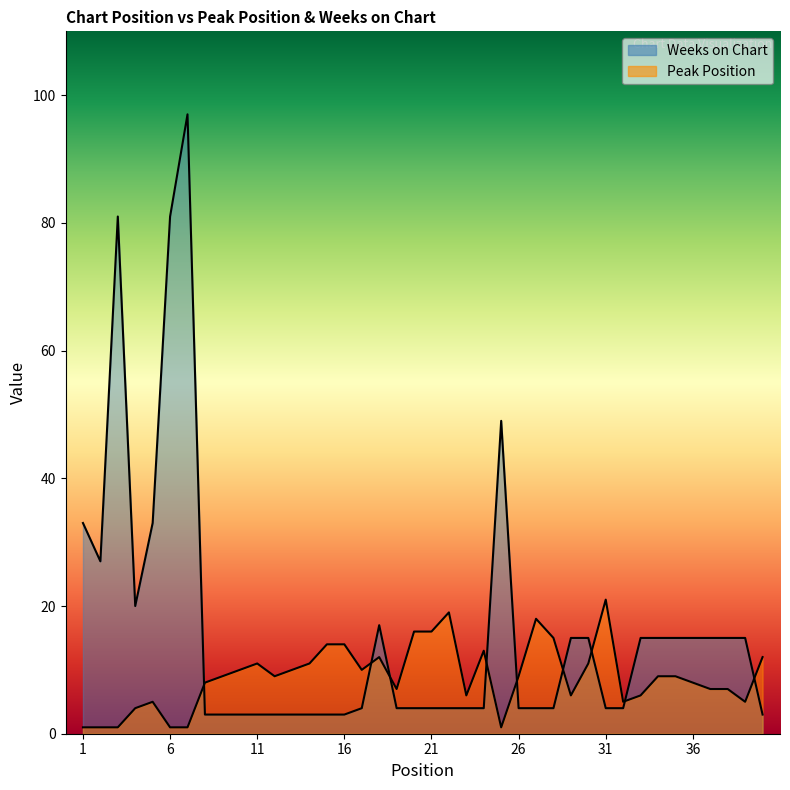

How many categories are shown in the chart?

40